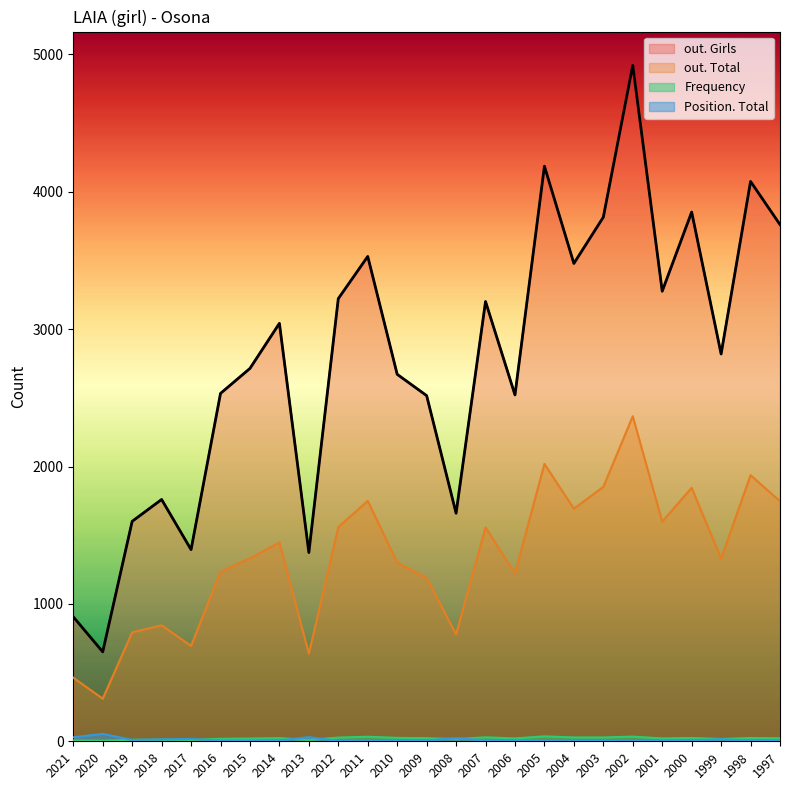

At which label does Frequency reach its peak?

2005